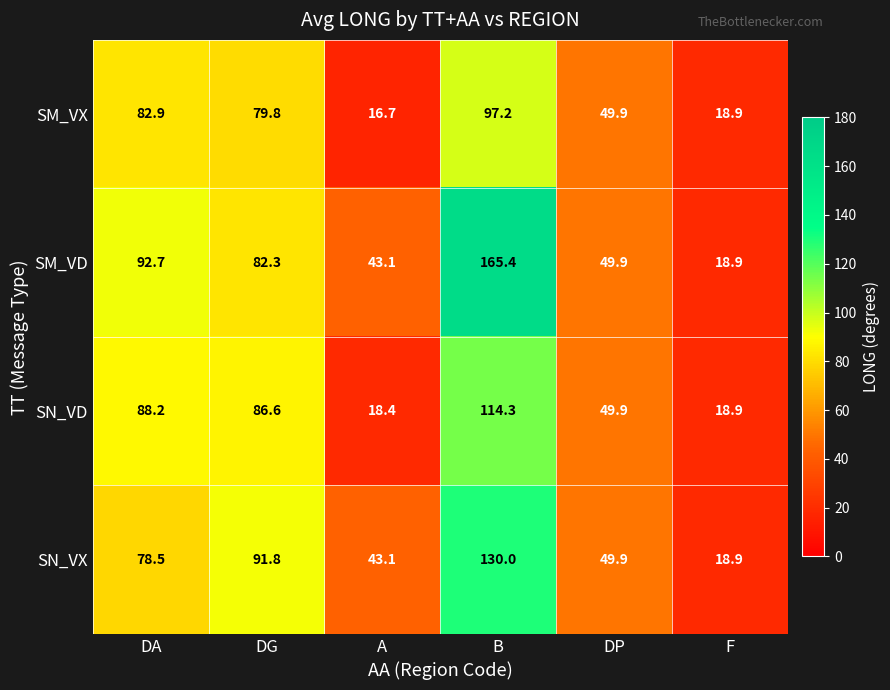

What is the sum of the SN_VX values at DP and F?

68.8